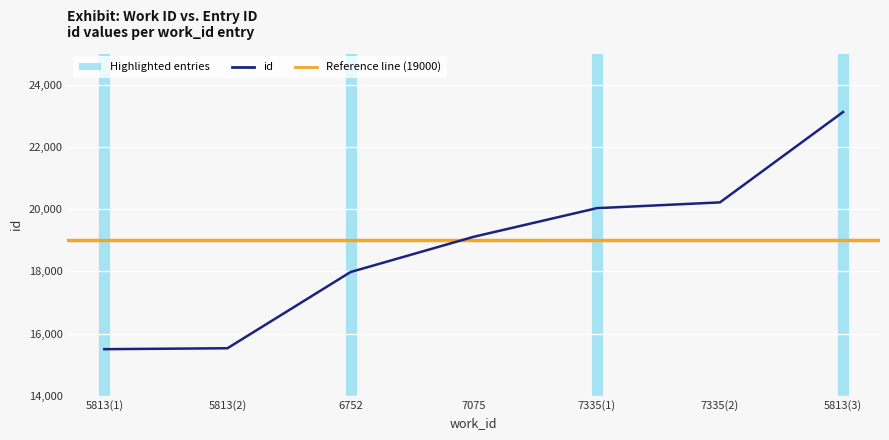

What is the change in value from 7335(1) to 5813(3)?

+3095